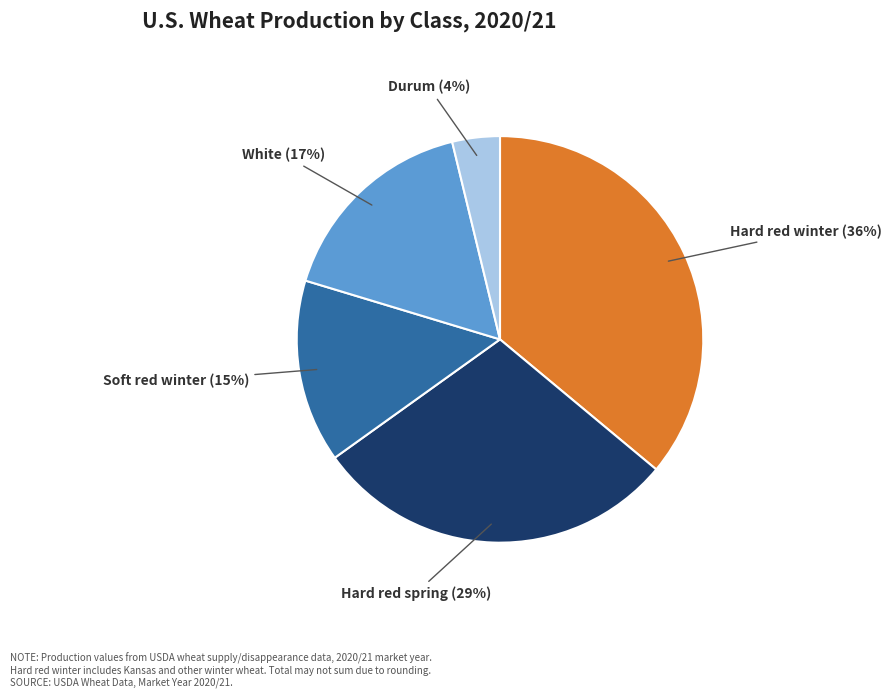

Is there a majority slice in this chart?

No